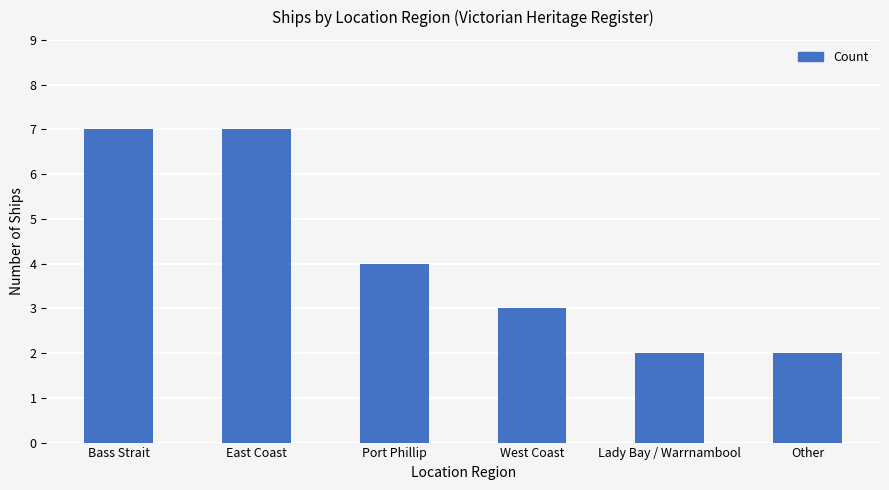

What is the change in value from Port Phillip to West Coast?

-1